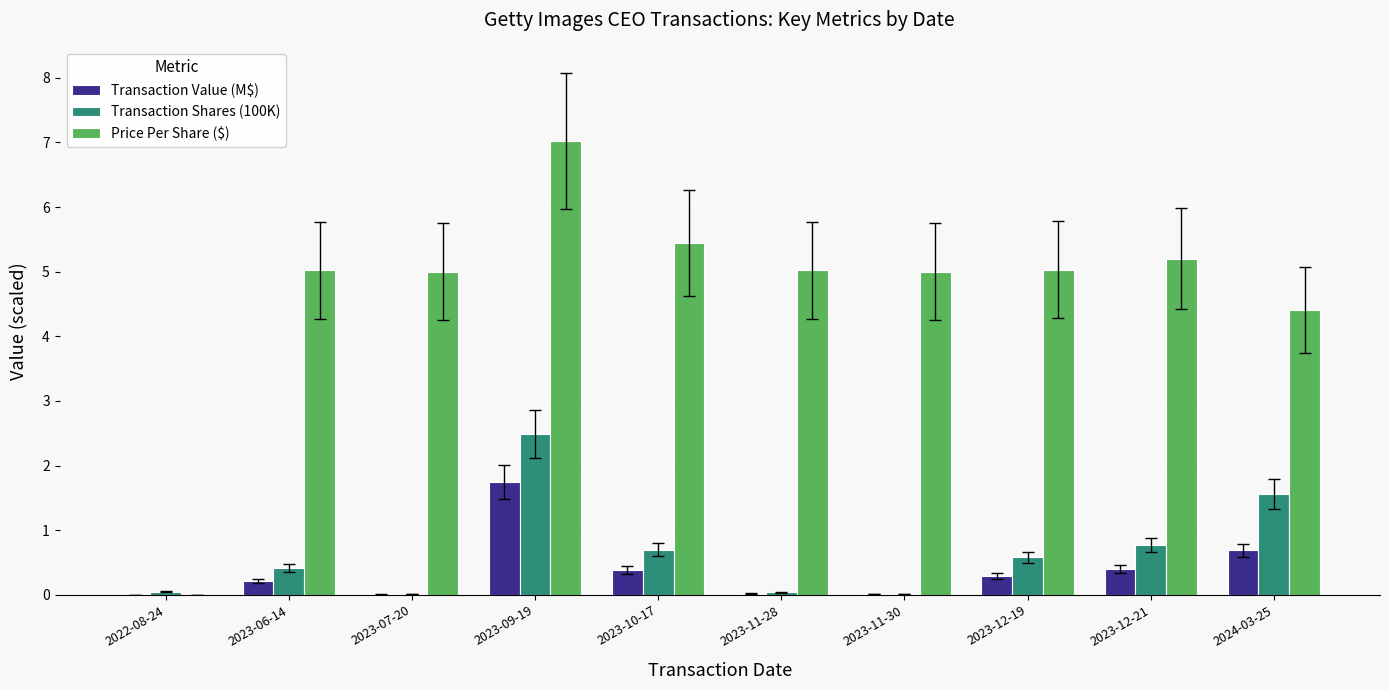

What is the highest value of the Price Per Share ($) series?

7.0